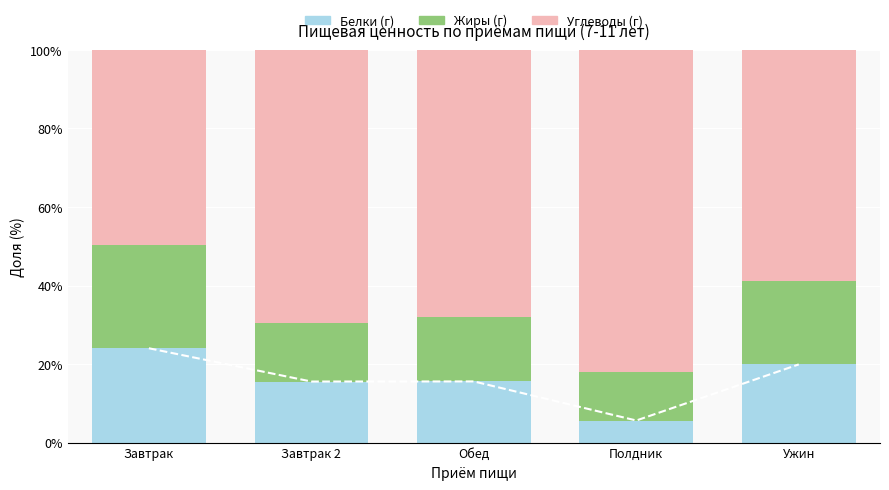

What is the average value of the Углеводы (г) series?

65.6